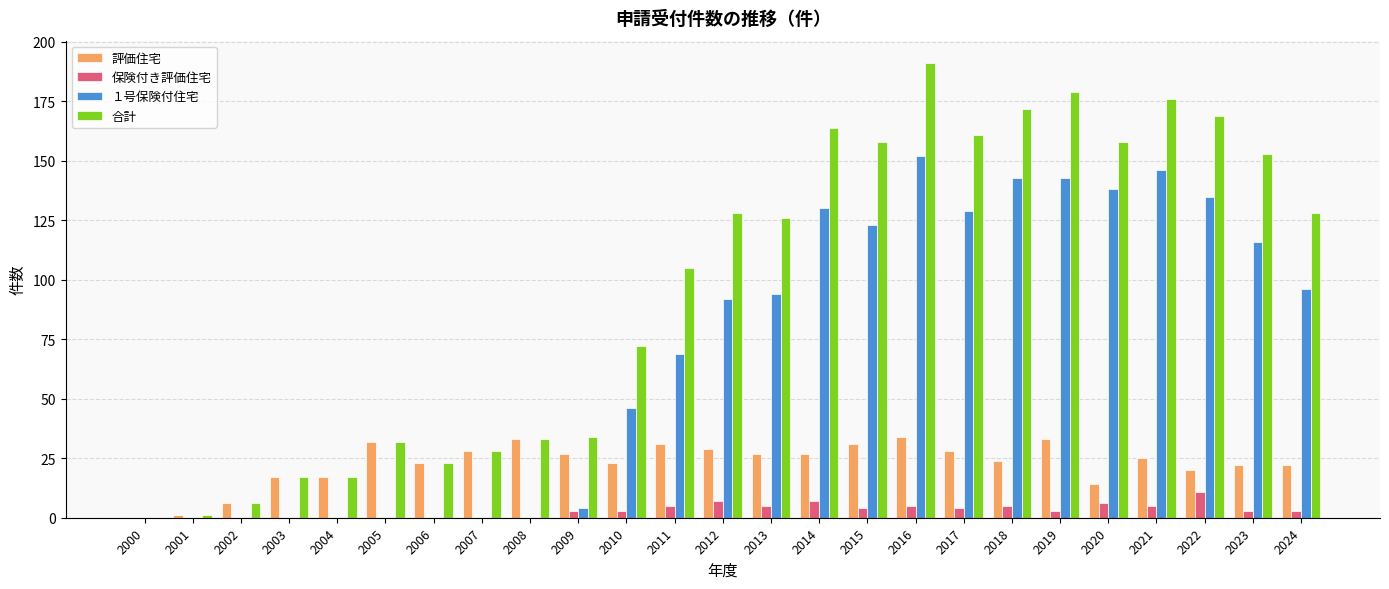

What is the sum of the 合計 values at 2021 and 2024?

304